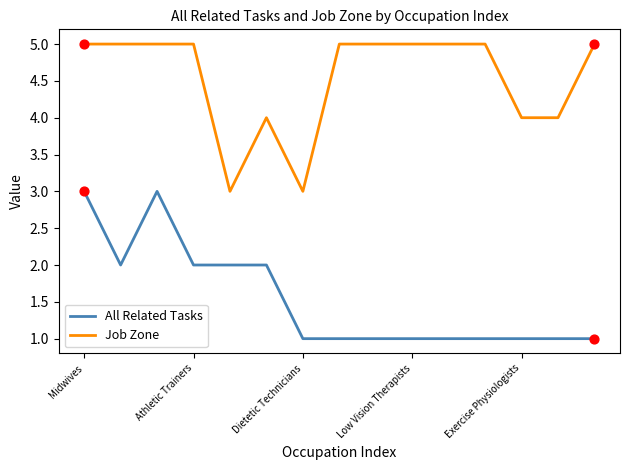

Which series has the largest total across all categories?

Job Zone